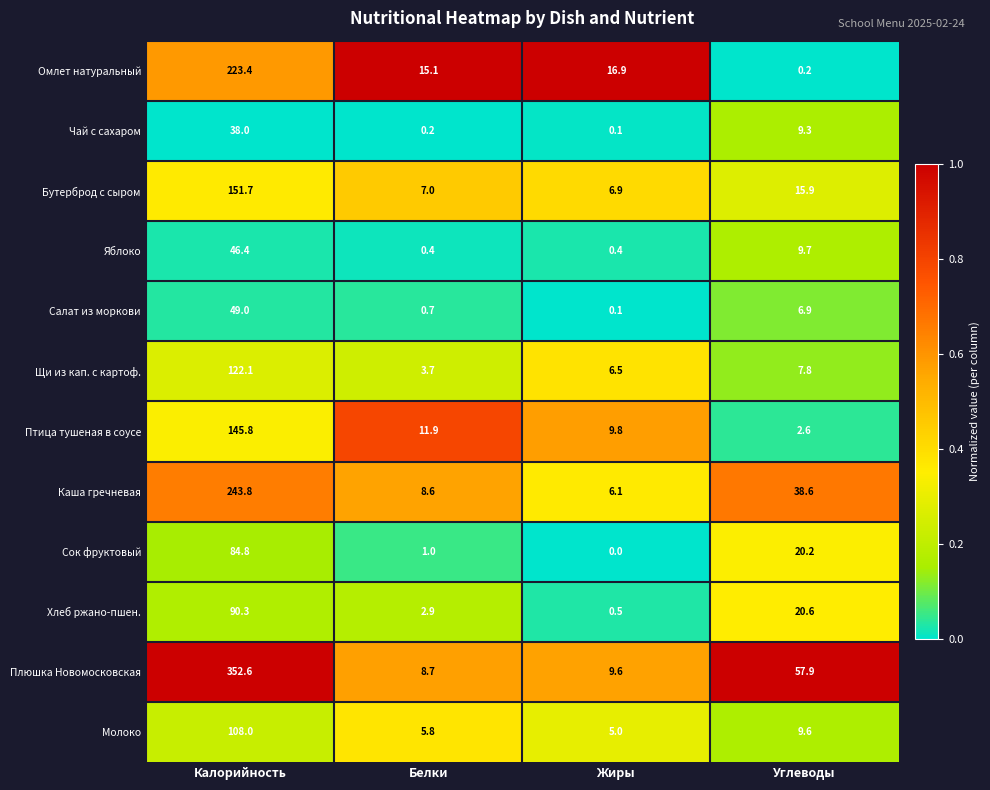

Which category has the highest value in the Хлеб ржано-пшен. series?

Калорийность